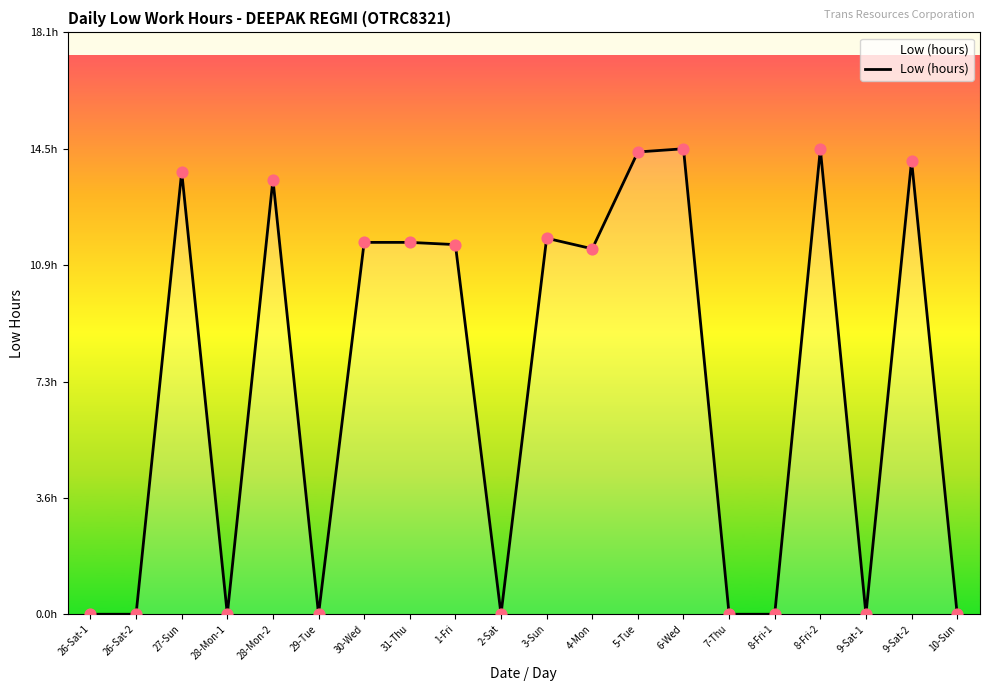

Which has a higher value, 8-Fri-2 or 30-Wed?

8-Fri-2